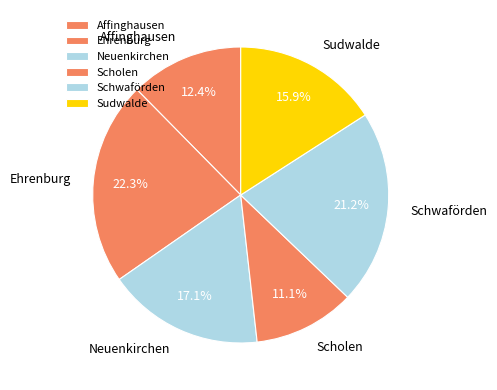

Is there any slice that represents more than half of the pie?

No